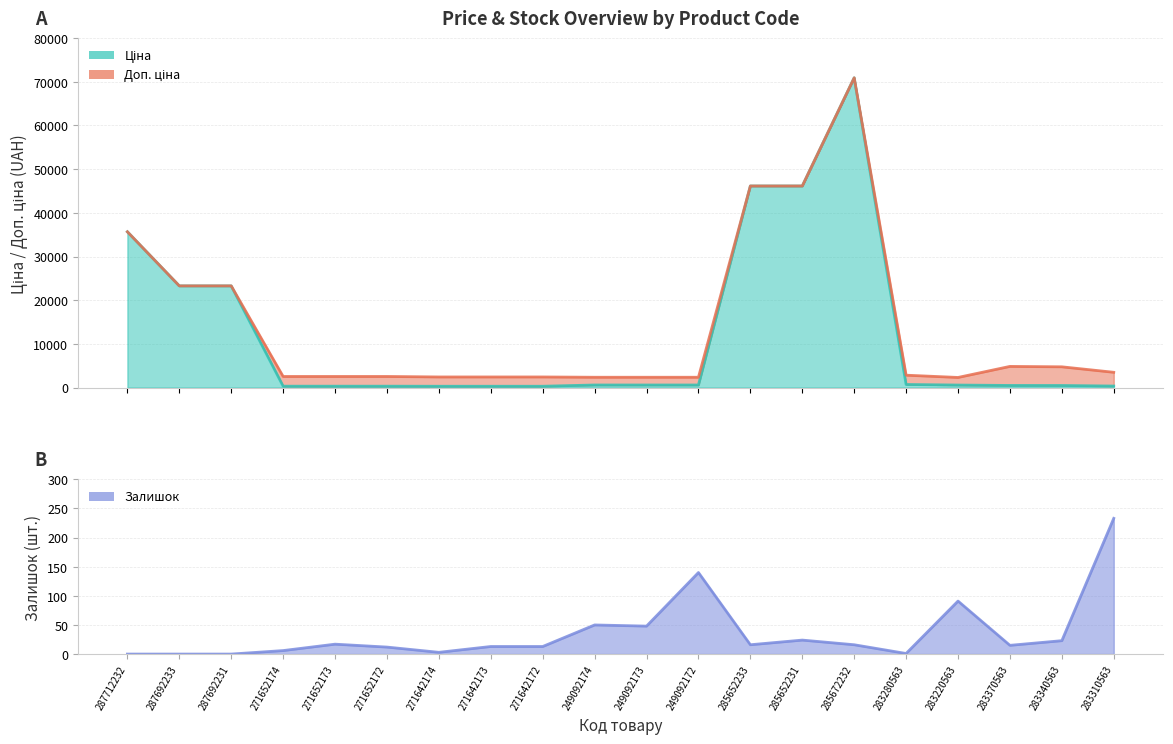

True or false: Доп. ціна and Залишок intersect in this chart.

False